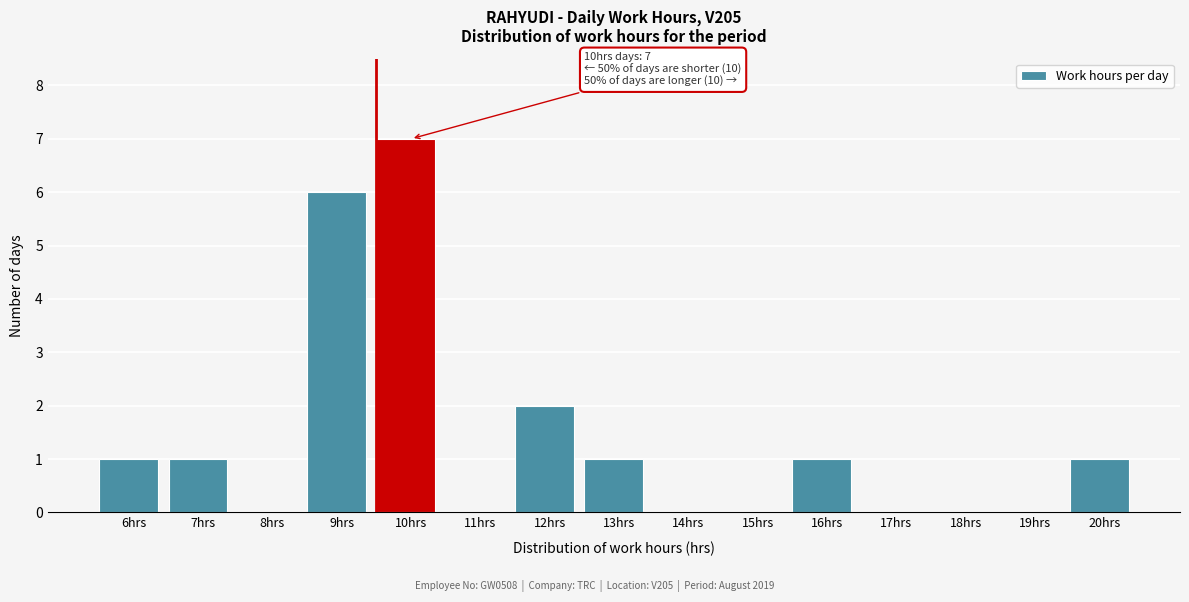

Reading right to left, list all the values displayed in this chart.

20hrs=1	19hrs=0	18hrs=0	17hrs=0	16hrs=1	15hrs=0	14hrs=0	13hrs=1	12hrs=2	11hrs=0	10hrs=7	9hrs=6	8hrs=0	7hrs=1	6hrs=1